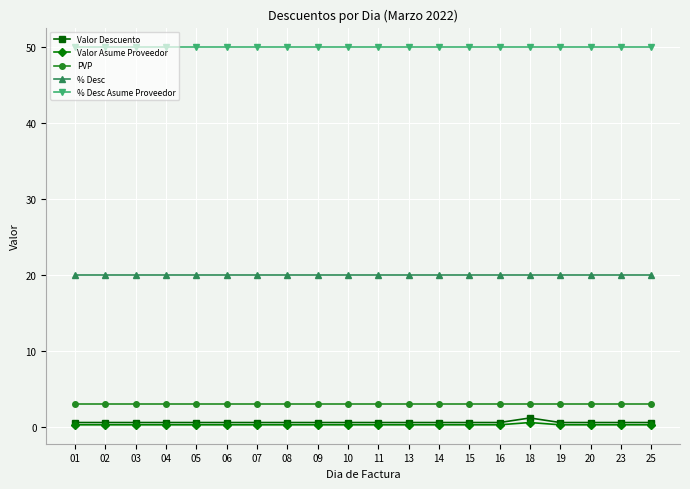

Reading right to left, what are all the values shown in this chart?

Valor Descuento: 25=0.6	23=0.6	20=0.6	19=0.6	18=1.2	16=0.6	15=0.6	14=0.6	13=0.6	11=0.6	10=0.6	09=0.6	08=0.6	07=0.6	06=0.6	05=0.6	04=0.6	03=0.6	02=0.6	01=0.6
Valor Asume Proveedor: 25=0.3	23=0.3	20=0.3	19=0.3	18=0.6	16=0.3	15=0.3	14=0.3	13=0.3	11=0.3	10=0.3	09=0.3	08=0.3	07=0.3	06=0.3	05=0.3	04=0.3	03=0.3	02=0.3	01=0.3
PVP: 25=3.0	23=3.0	20=3.0	19=3.0	18=3.0	16=3.0	15=3.0	14=3.0	13=3.0	11=3.0	10=3.0	09=3.0	08=3.0	07=3.0	06=3.0	05=3.0	04=3.0	03=3.0	02=3.0	01=3.0
% Desc: 25=20.0	23=20.0	20=20.0	19=20.0	18=20.0	16=20.0	15=20.0	14=20.0	13=20.0	11=20.0	10=20.0	09=20.0	08=20.0	07=20.0	06=20.0	05=20.0	04=20.0	03=20.0	02=20.0	01=20.0
% Desc Asume Proveedor: 25=50.0	23=50.0	20=50.0	19=50.0	18=50.0	16=50.0	15=50.0	14=50.0	13=50.0	11=50.0	10=50.0	09=50.0	08=50.0	07=50.0	06=50.0	05=50.0	04=50.0	03=50.0	02=50.0	01=50.0